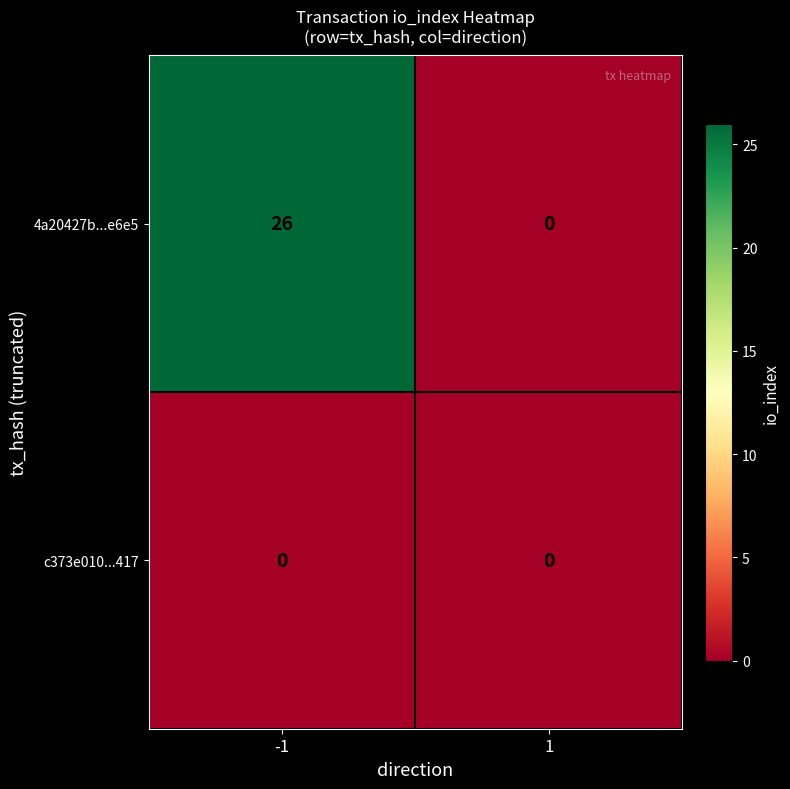

Which series changed the most between -1 and 1?

4a20427b...e6e5